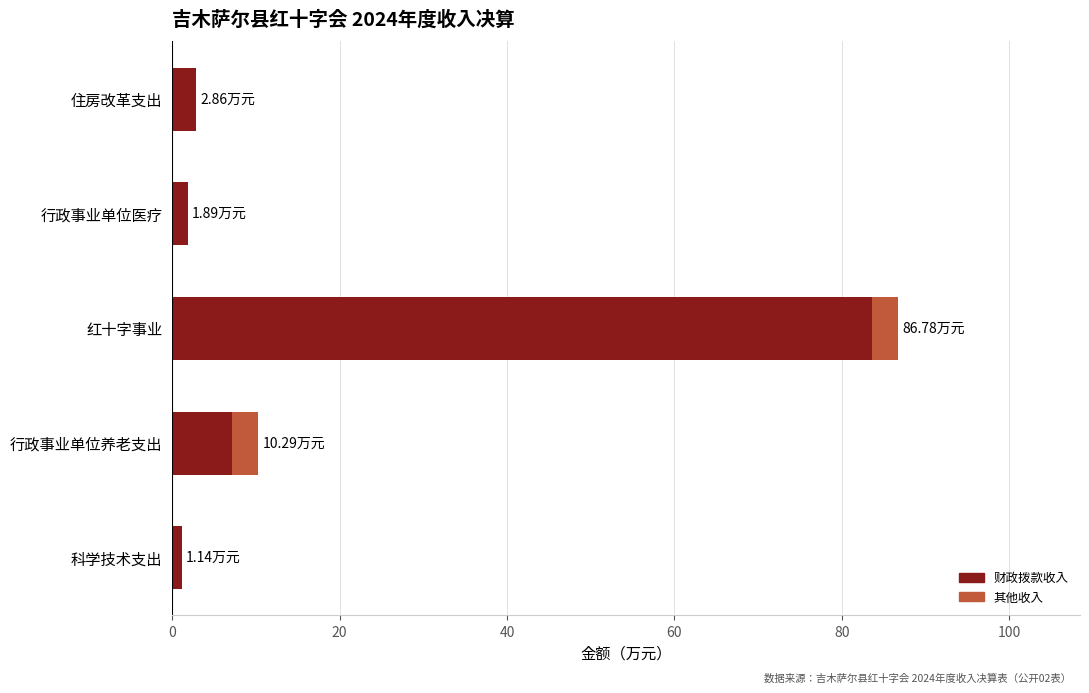

At which label is 财政拨款收入 closest to 42?

行政事业单位养老支出